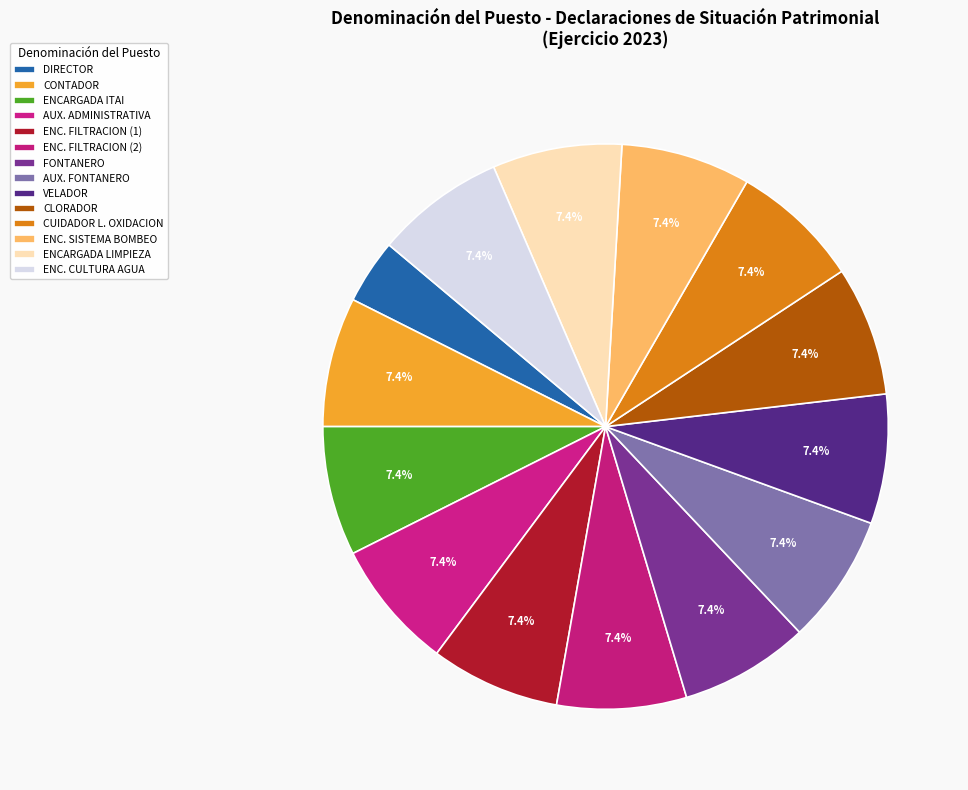

How many segments does this pie chart have?

14